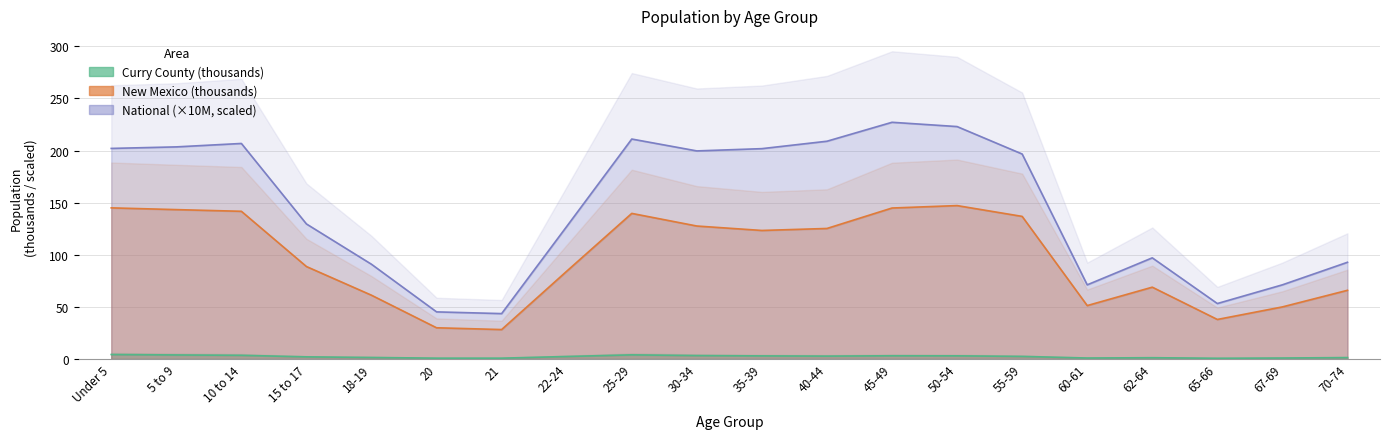

Read the New Mexico value at 22-24.

84.2